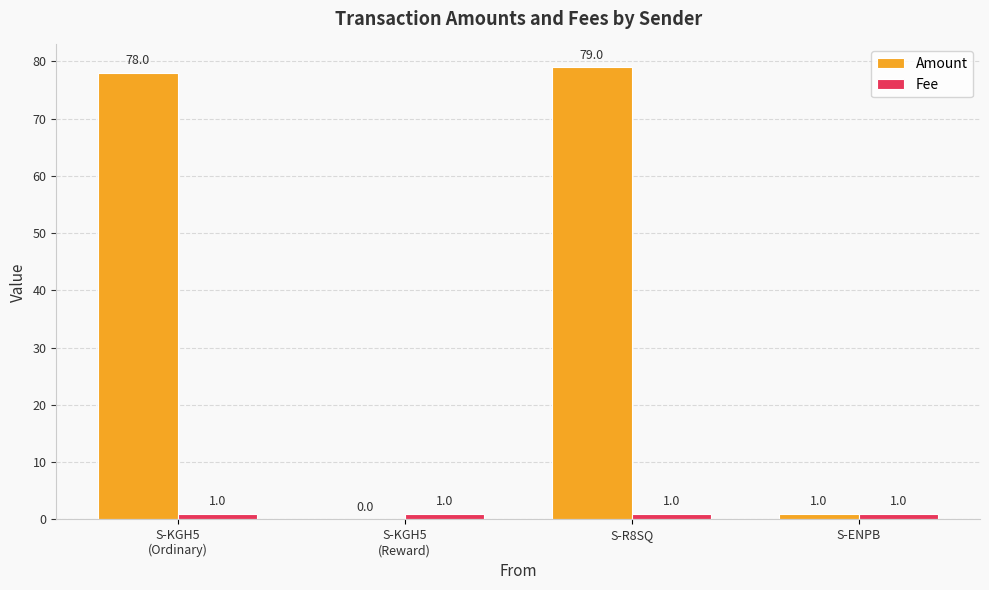

What is the approximate value of Amount at S-R8SQ, to the nearest 10?

80